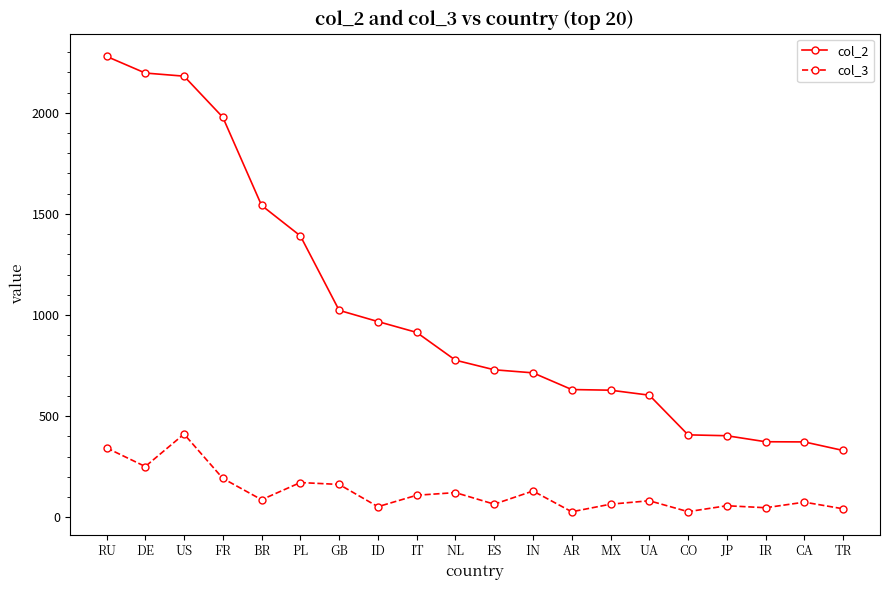

What is the smallest value displayed?

26.8